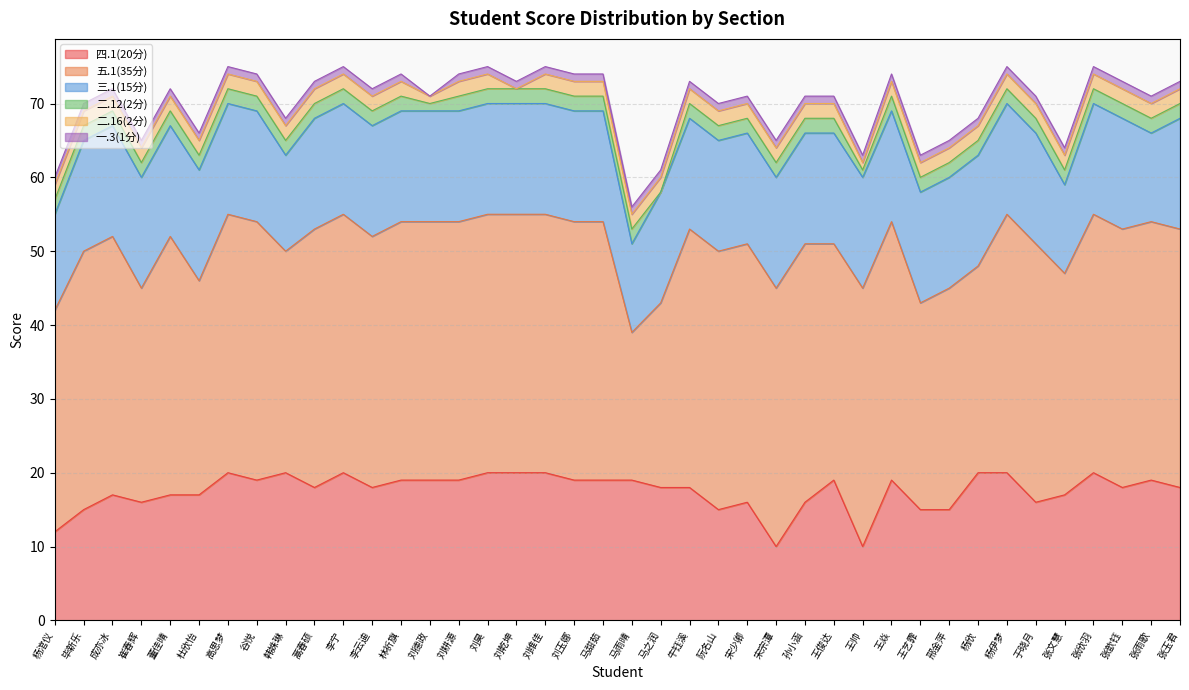

What is the label of the 5th point from the right?

张文慧